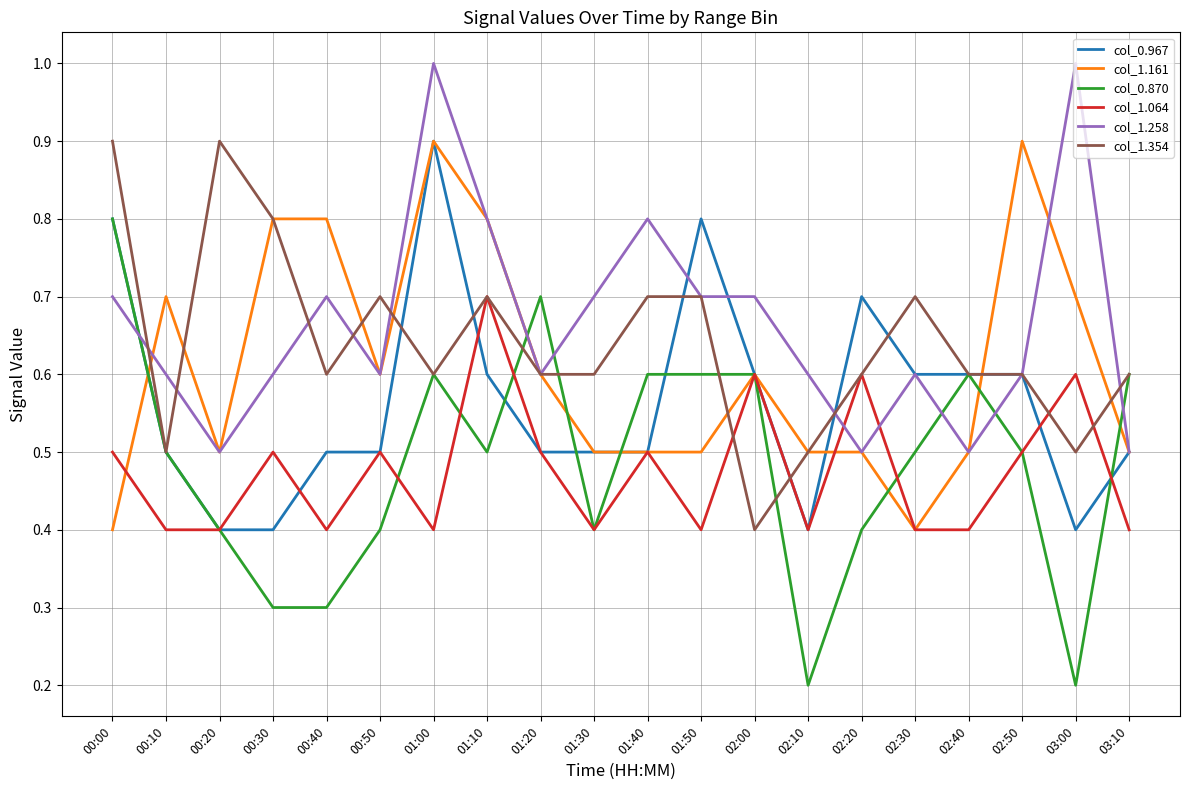

The value of col_1.161 at 02:50 is 0.9. True or false?

True